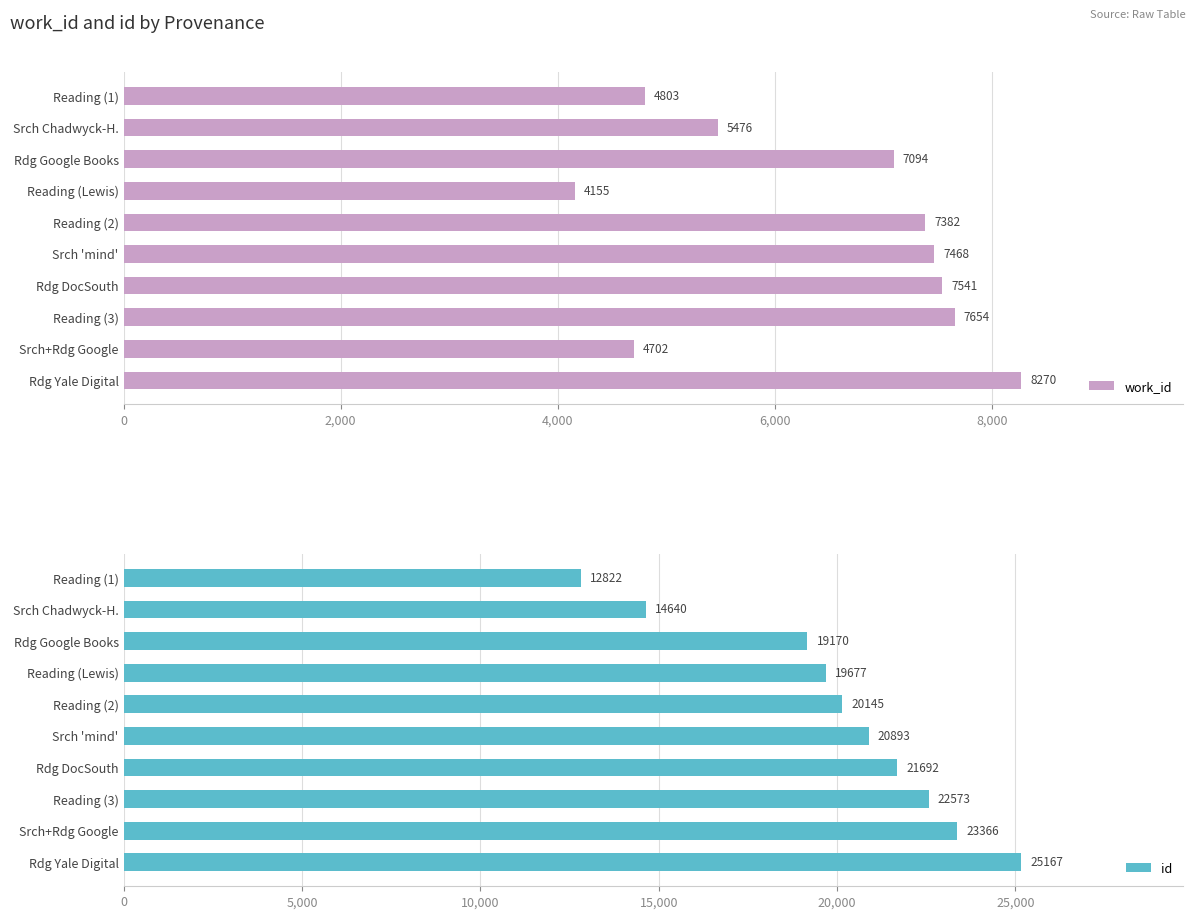

True or false: work_id has a value of 11164 at Reading (2).

False